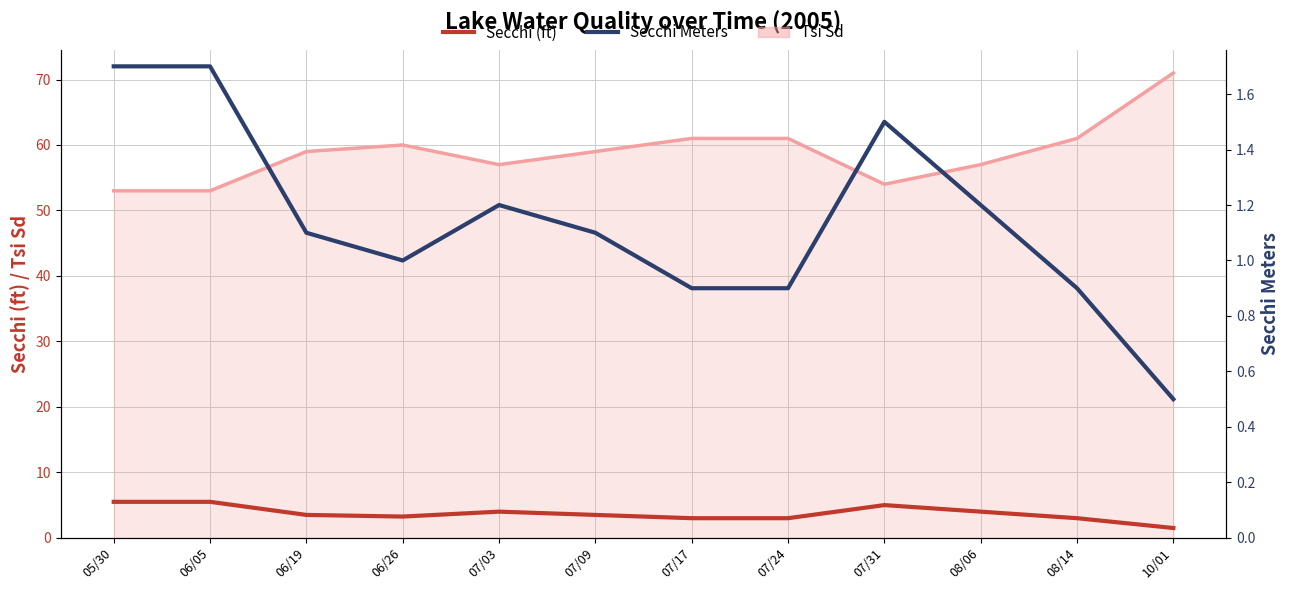

True or false: Secchi (ft) and Secchi Meters intersect in this chart.

False